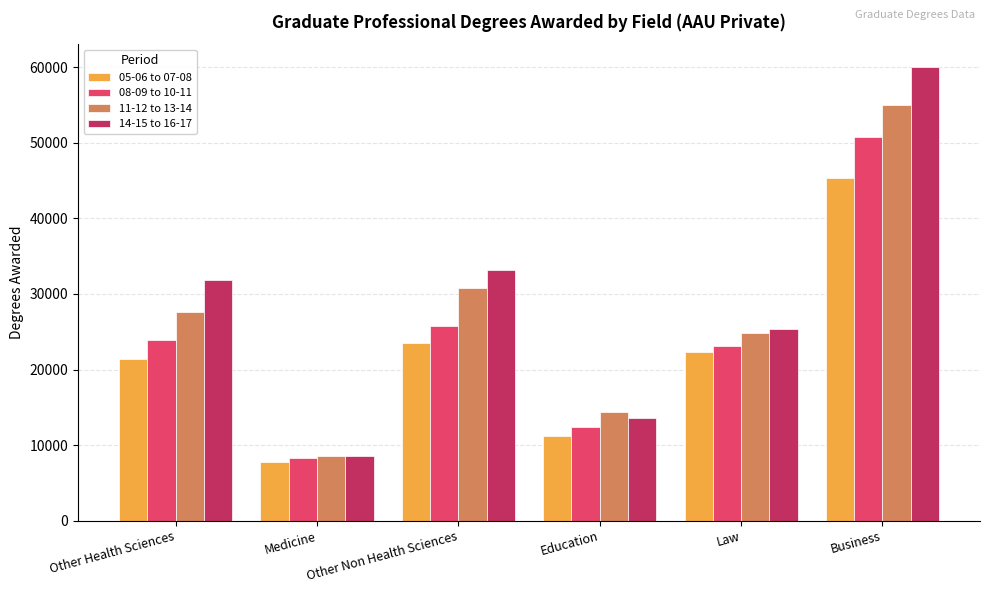

Reading right to left, what are all the values shown in this chart?

05-06 to 07-08: Business=45339	Law=22301	Education=11137	Other Non Health Sciences=23546	Medicine=7743	Other Health Sciences=21381
08-09 to 10-11: Business=50738	Law=23113	Education=12390	Other Non Health Sciences=25748	Medicine=8308	Other Health Sciences=23921
11-12 to 13-14: Business=54990	Law=24843	Education=14384	Other Non Health Sciences=30851	Medicine=8499	Other Health Sciences=27604
14-15 to 16-17: Business=60076	Law=25394	Education=13529	Other Non Health Sciences=33238	Medicine=8575	Other Health Sciences=31857